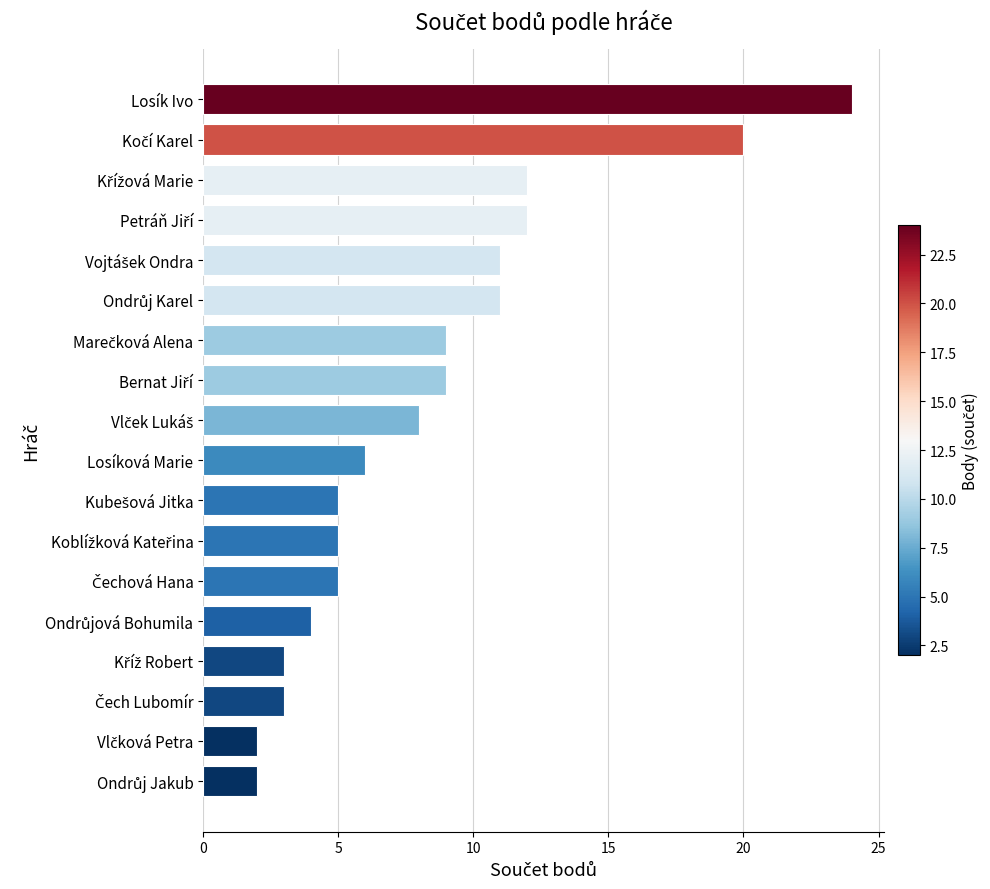

What is the maximum value shown in the chart?

24